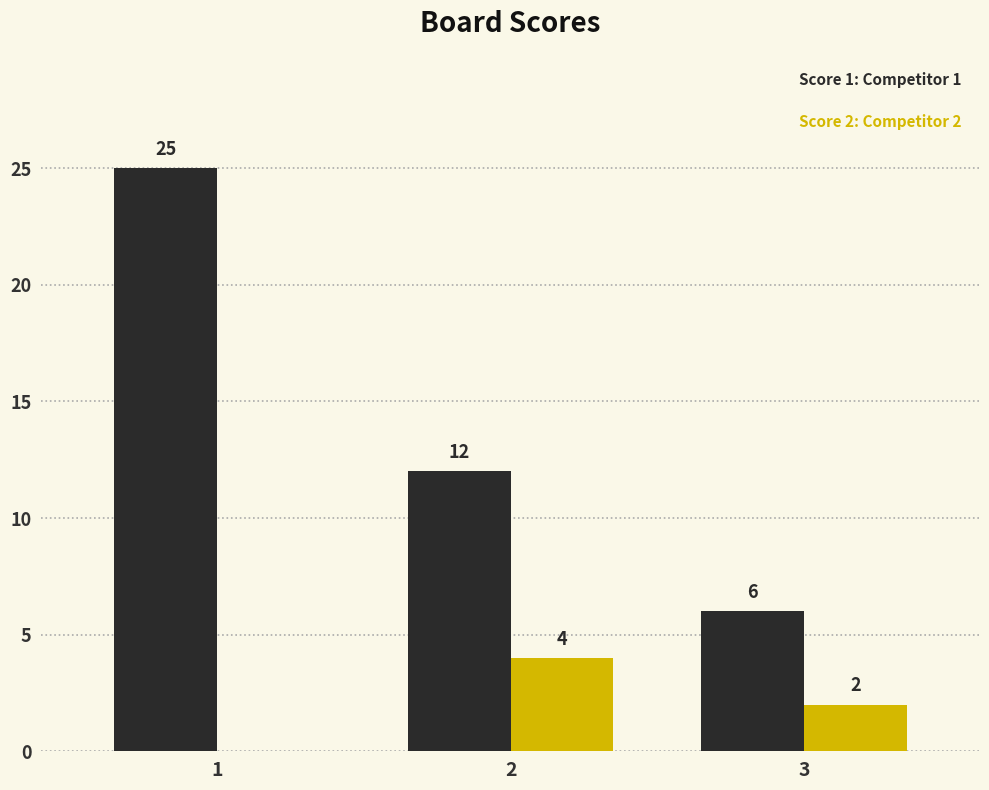

What is the total value across all series at 3?

8